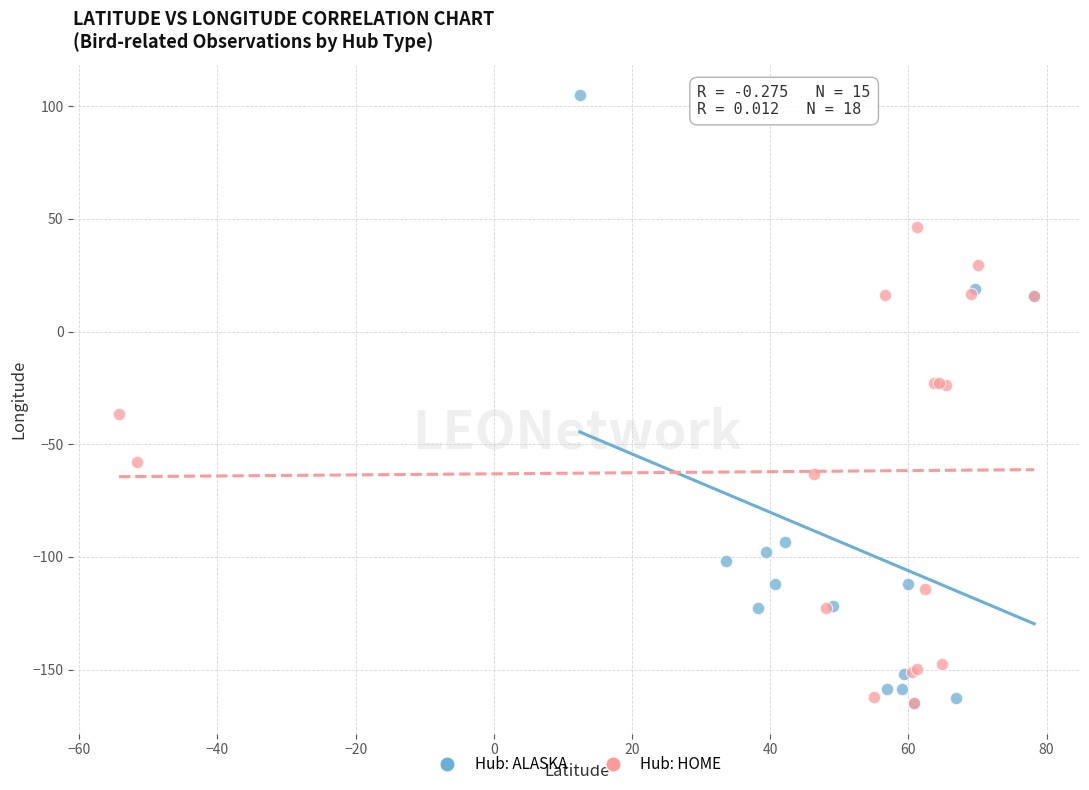

Which series has the largest Y range (max minus min)?

Hub: ALASKA